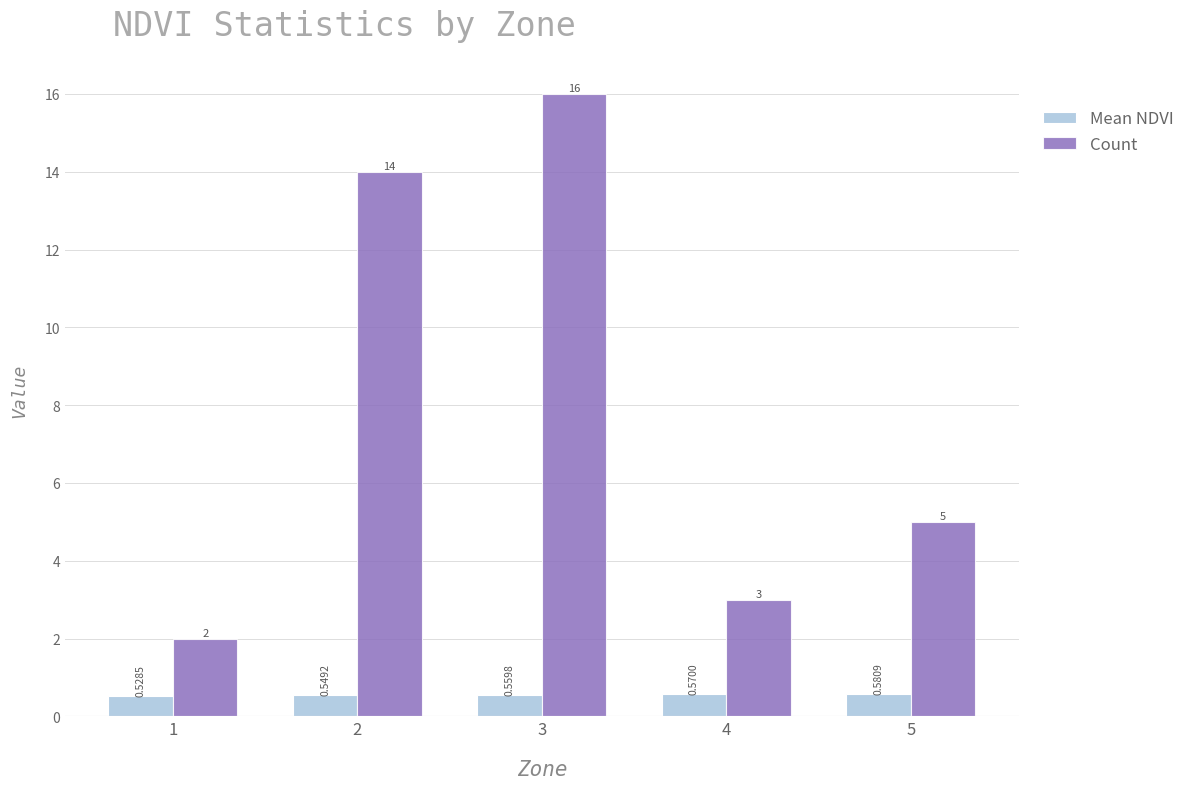

List the series in order of their overall mean, lowest first.

Mean NDVI, Count